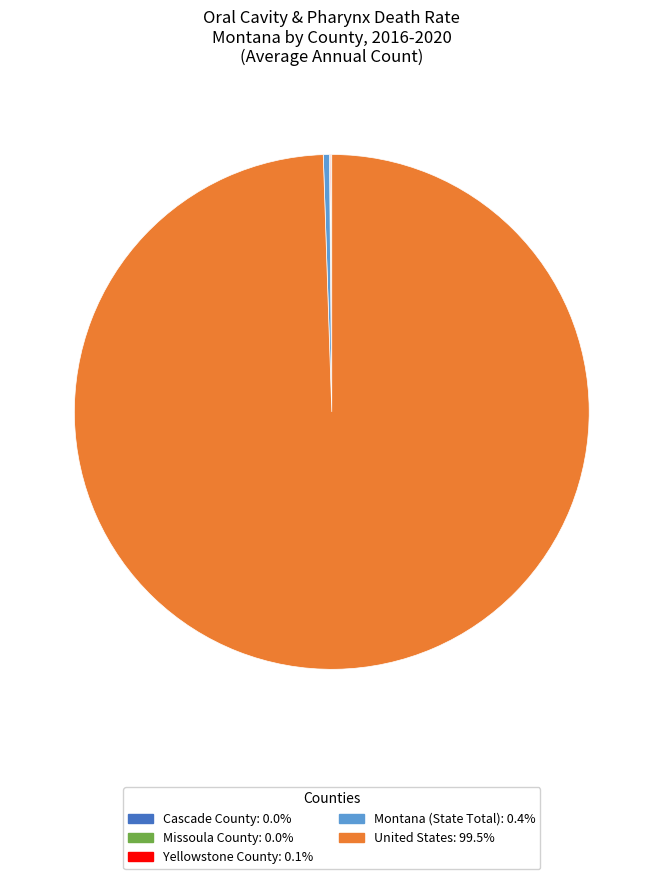

Do Montana (State Total) and United States together represent more than half of the pie?

Yes